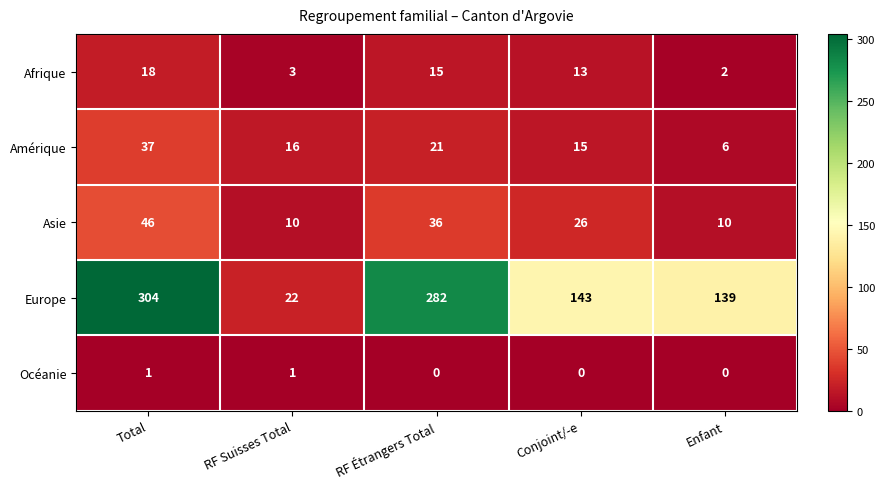

The value of Amérique at Enfant is 1. True or false?

False